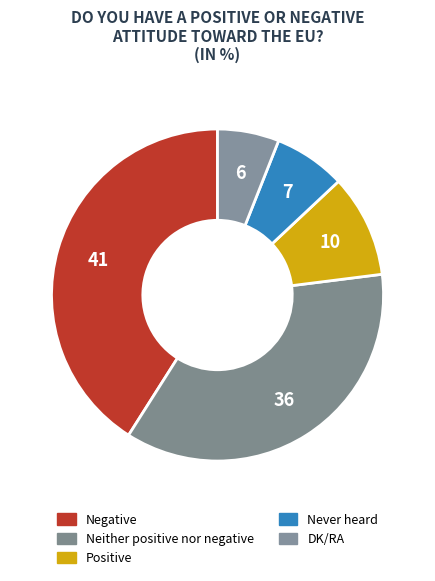

What is the smallest slice in the pie chart?

DK/RA